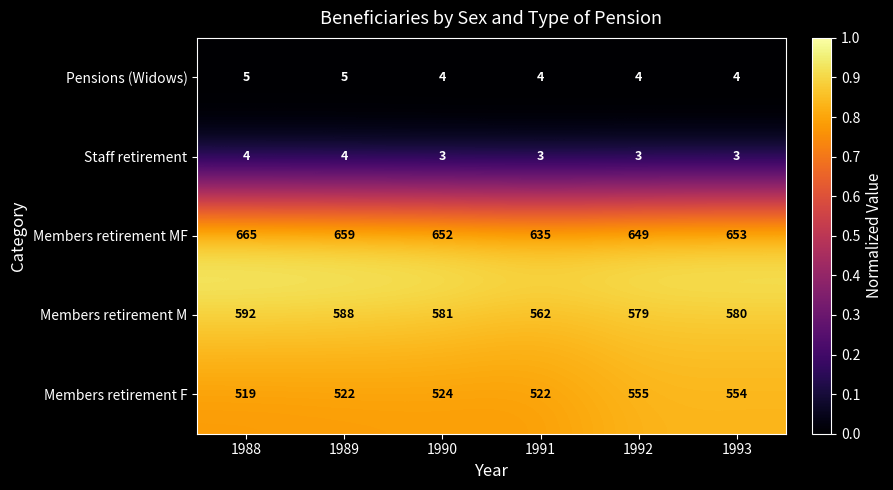

At which label does Members retirement MF first exceed 653?

1988